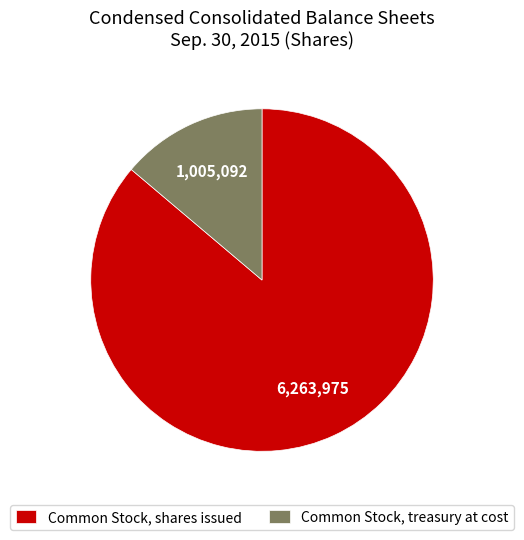

Rank the categories by value from highest to lowest.

Common Stock, shares issued, Common Stock, treasury at cost